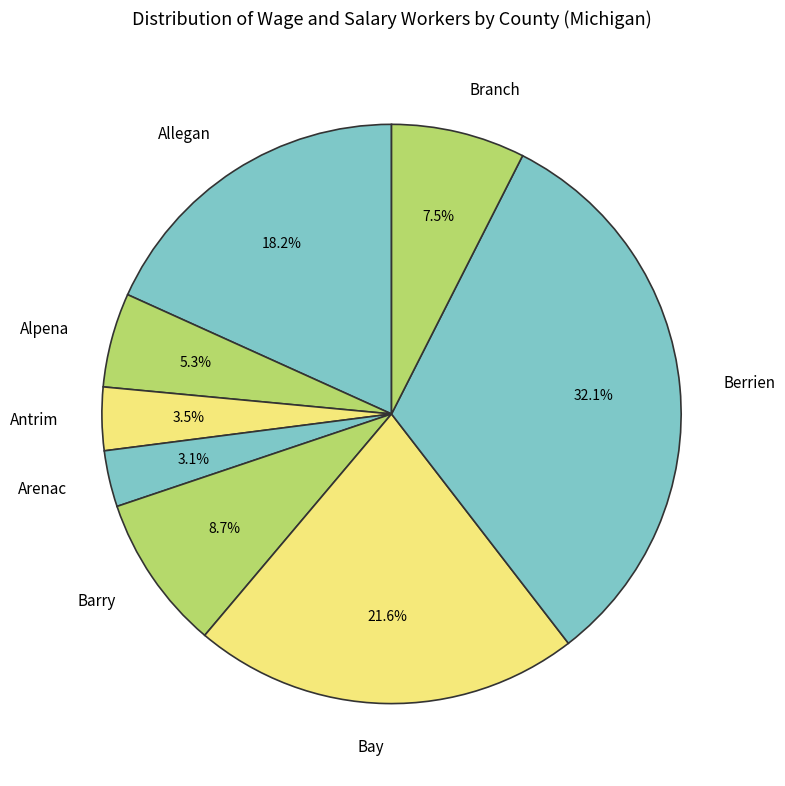

Does any single category account for the majority?

No